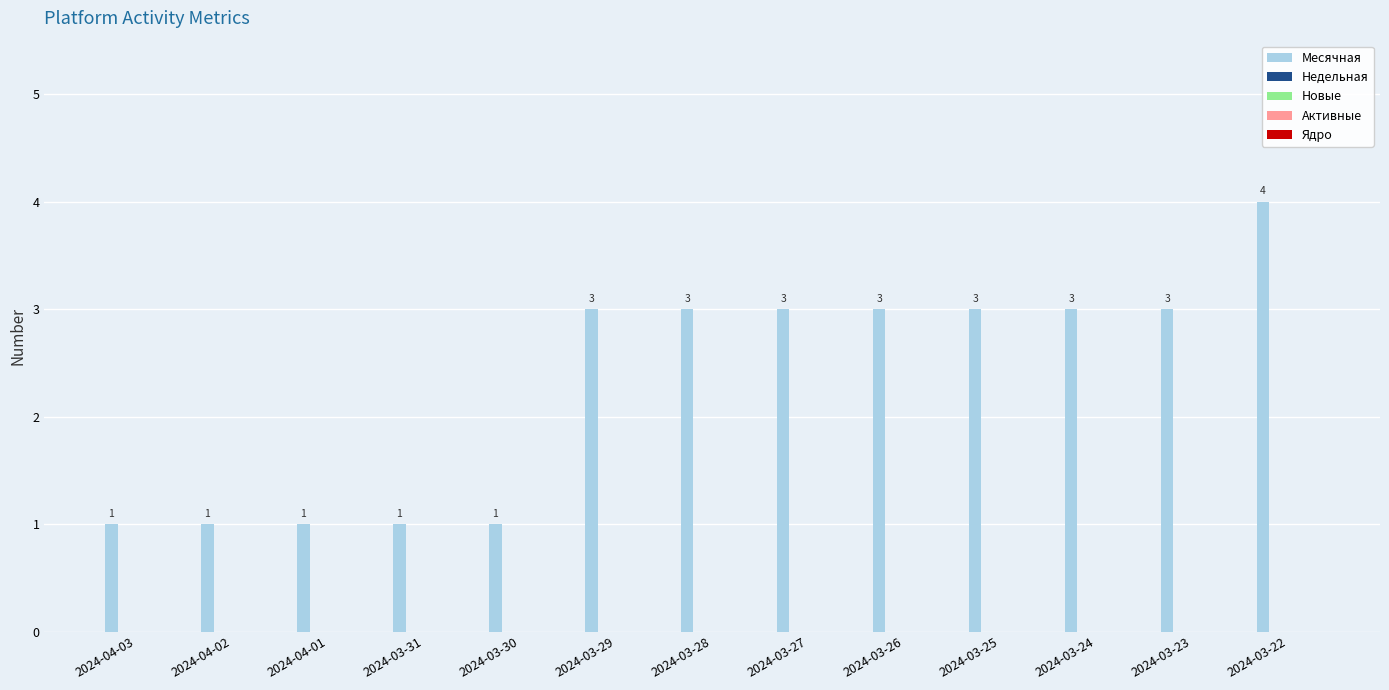

What is the value of the 12th bar from the left?

3